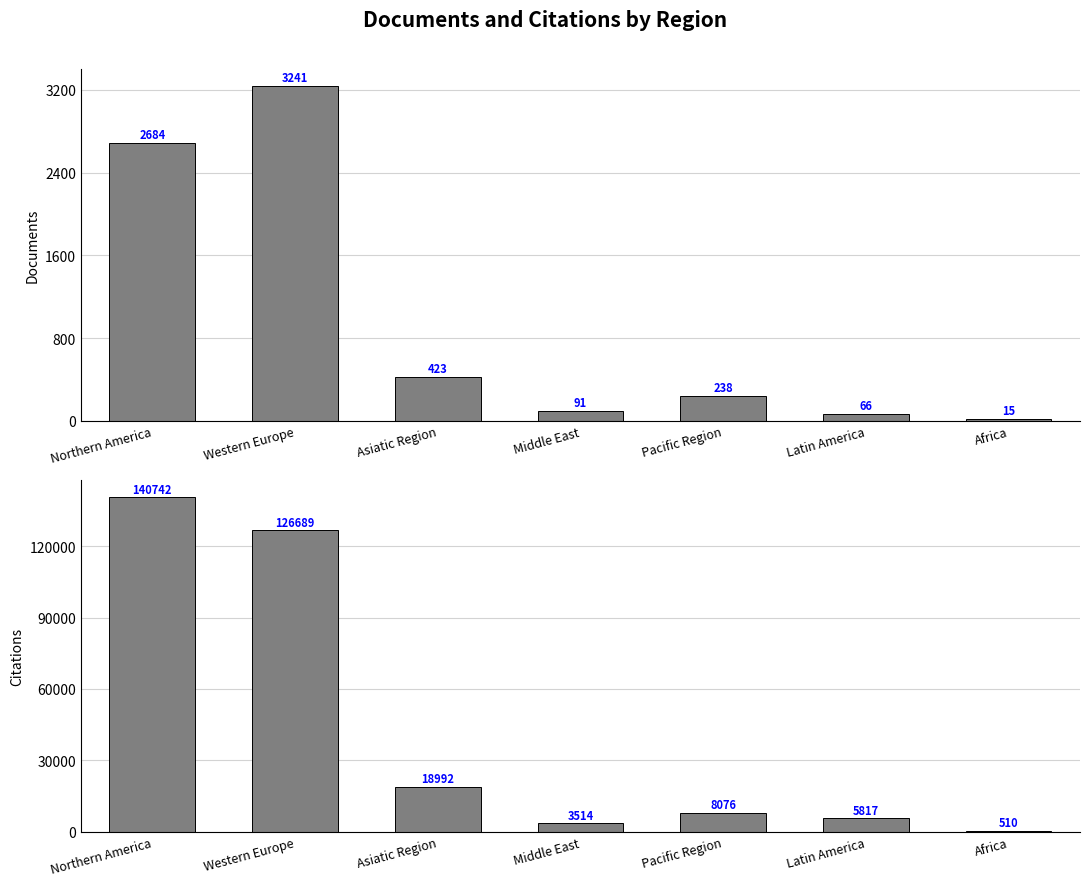

Are the bars grouped side by side (vs. stacked)?

Yes